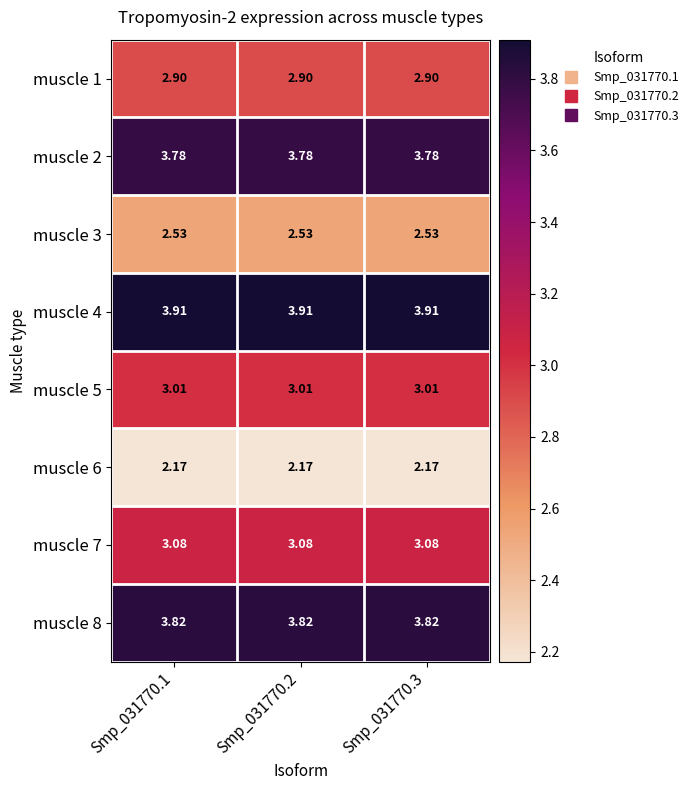

Count the number of categories in the chart.

3